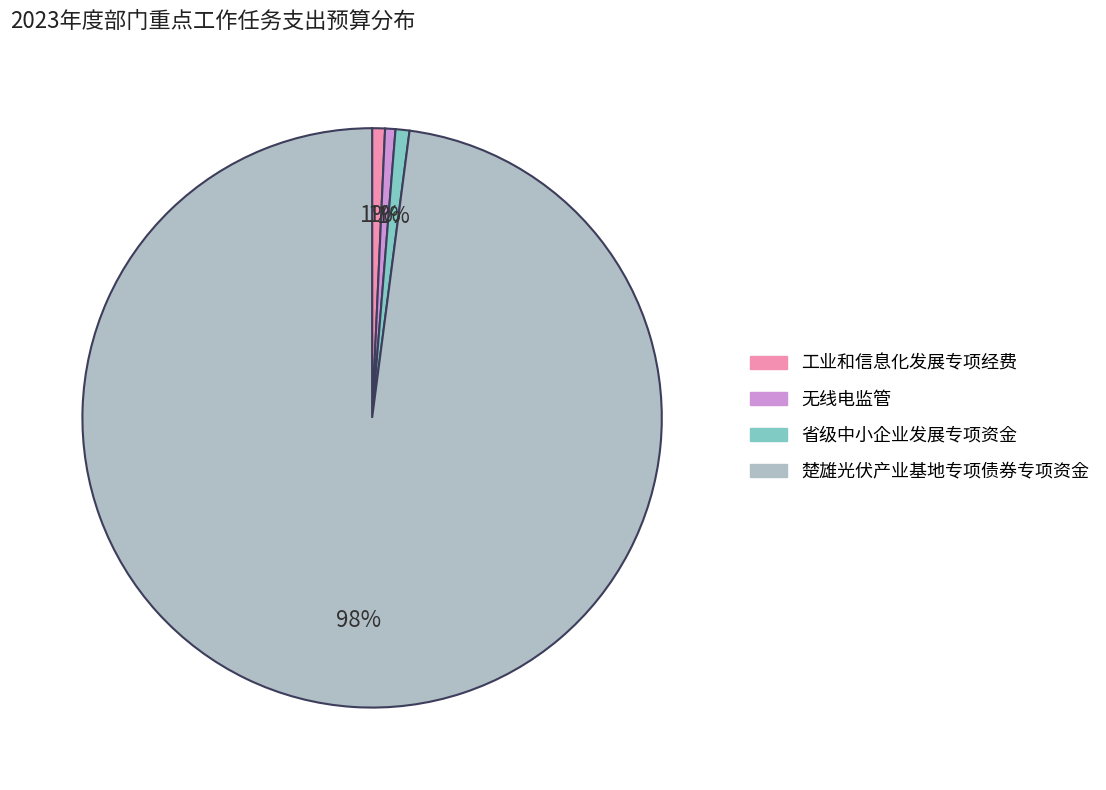

Which category has the biggest portion of the pie?

楚雄光伏产业基地专项债券专项资金